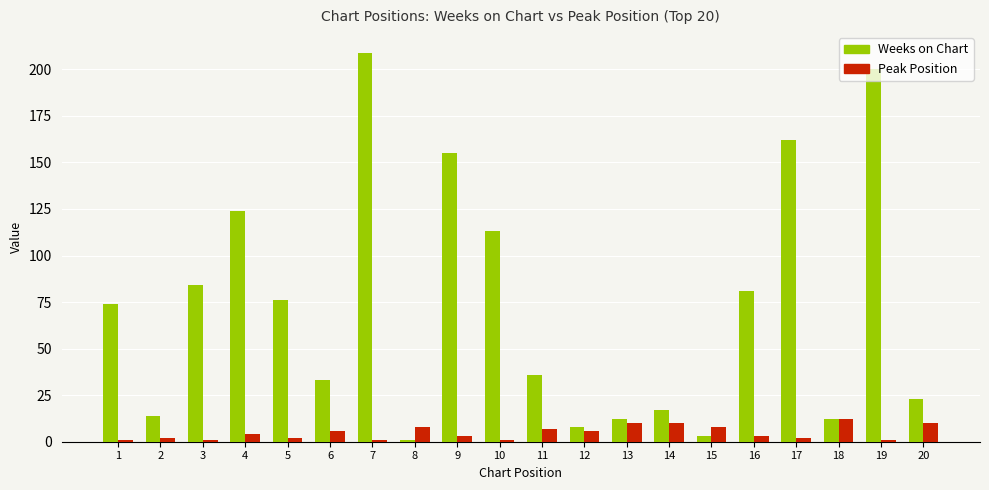

Which series changed the most between 8 and 17?

Weeks on Chart